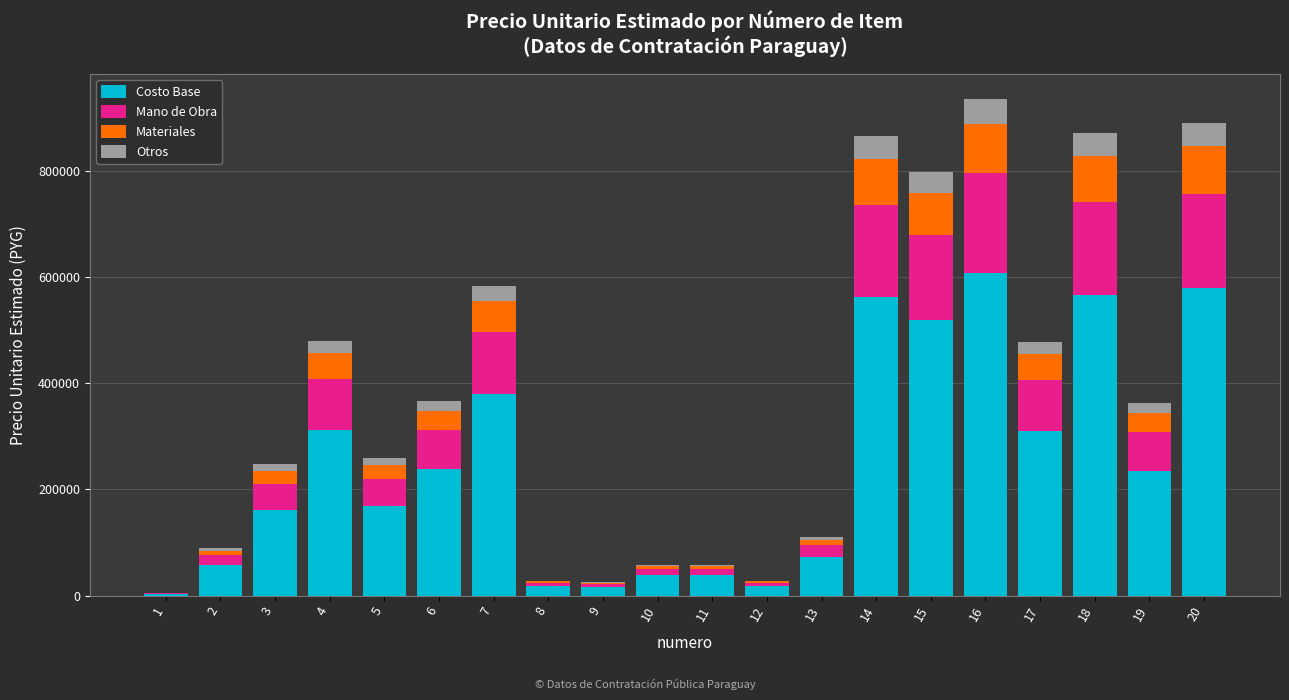

How many categories are shown in the chart?

20